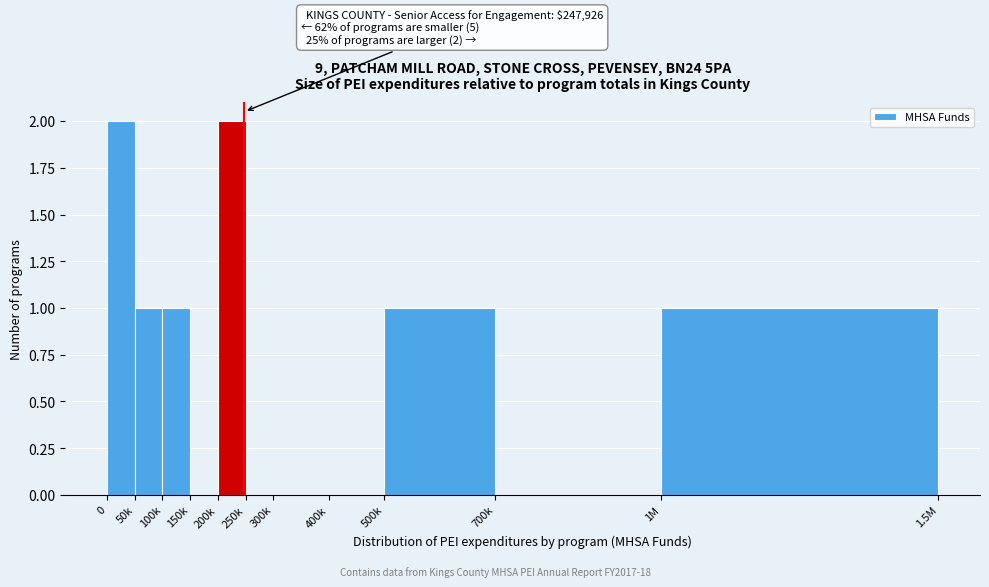

Reading right to left, extract all data points from this chart.

1M=1	700k=0	500k=1	400k=0	300k=0	250k=0	200k=2	150k=0	100k=1	50k=1	0=2